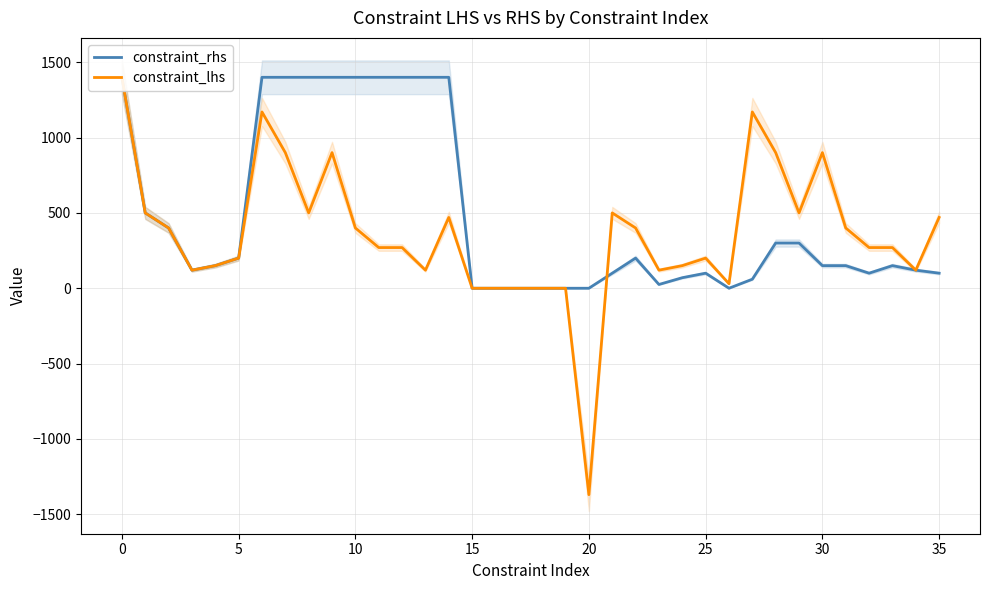

The constraint_rhs series shows 917.2 at 13. True or false?

False